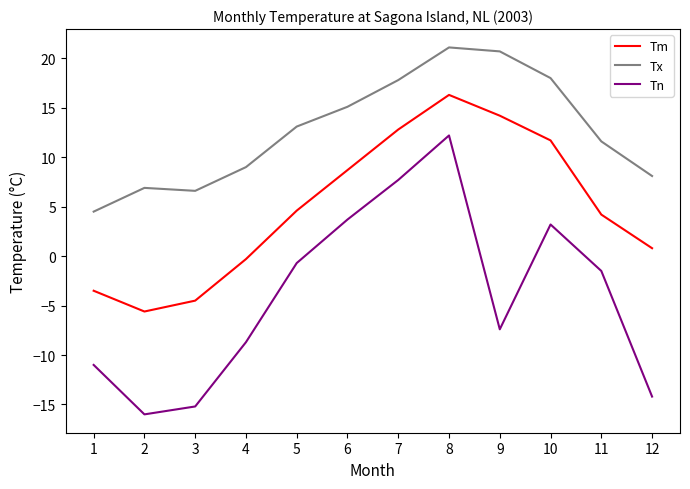

Is it true that Tm equals 10.3 at 8?

False